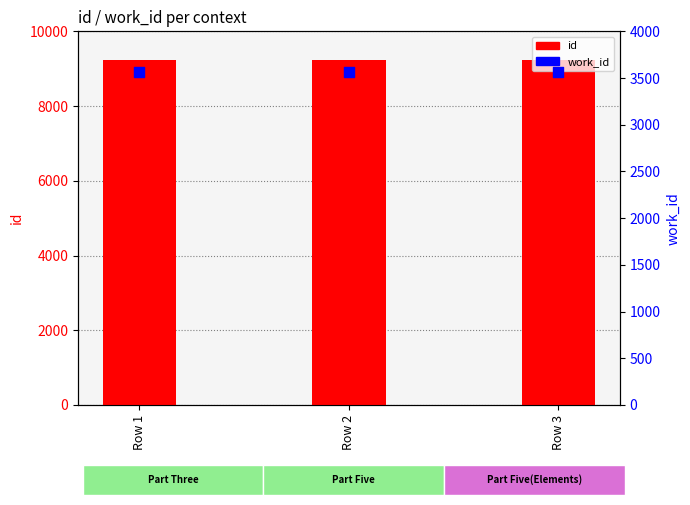

What is the total value across all series at Row 1?

12788